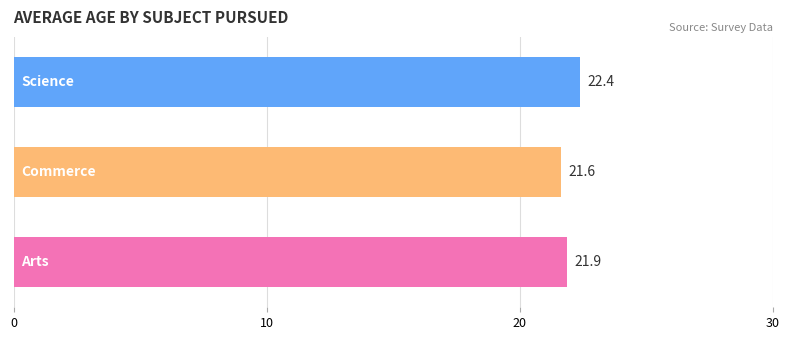

What is the difference between the maximum and minimum values?

0.8